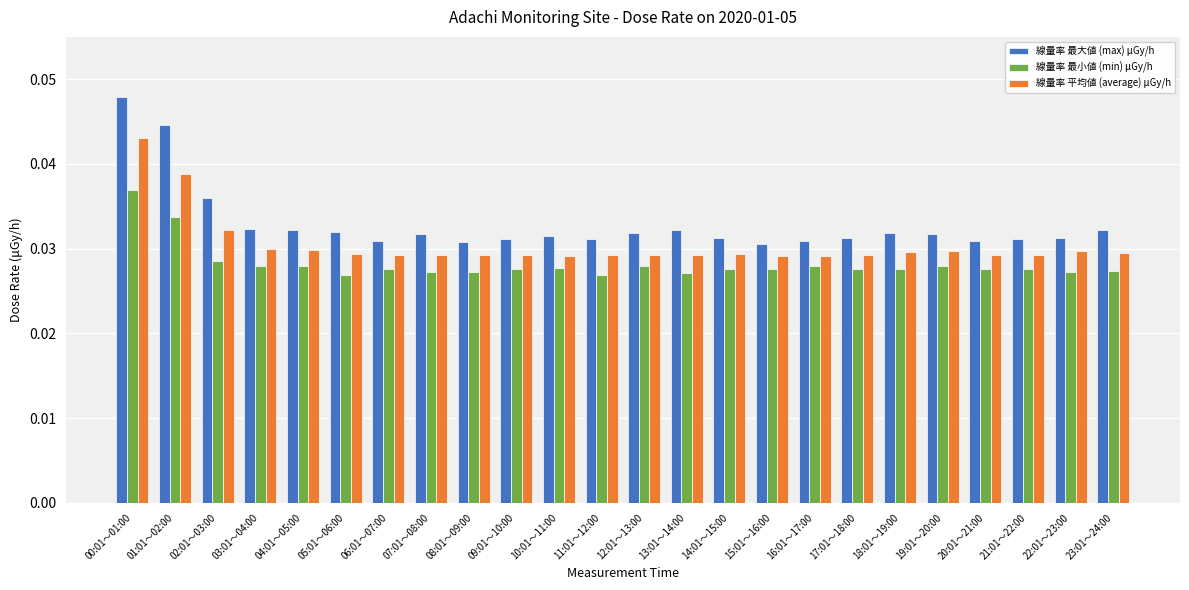

True or false: 線量率 平均値 (average) μGy/h has a value of 0.1 at 14:01～15:00.

False